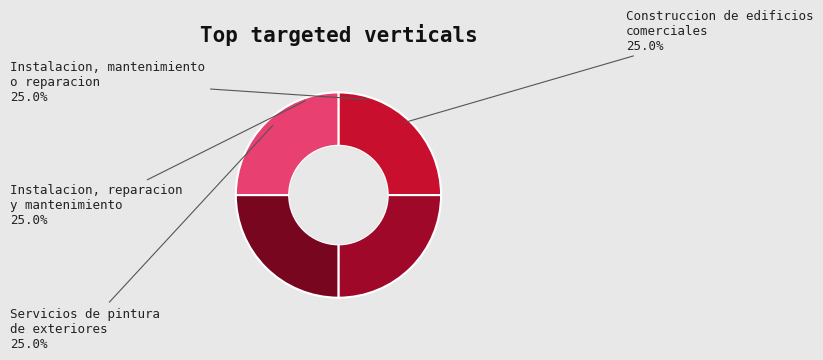

Is it true that Construccion de edificios comerciales is 32% of the pie?

False